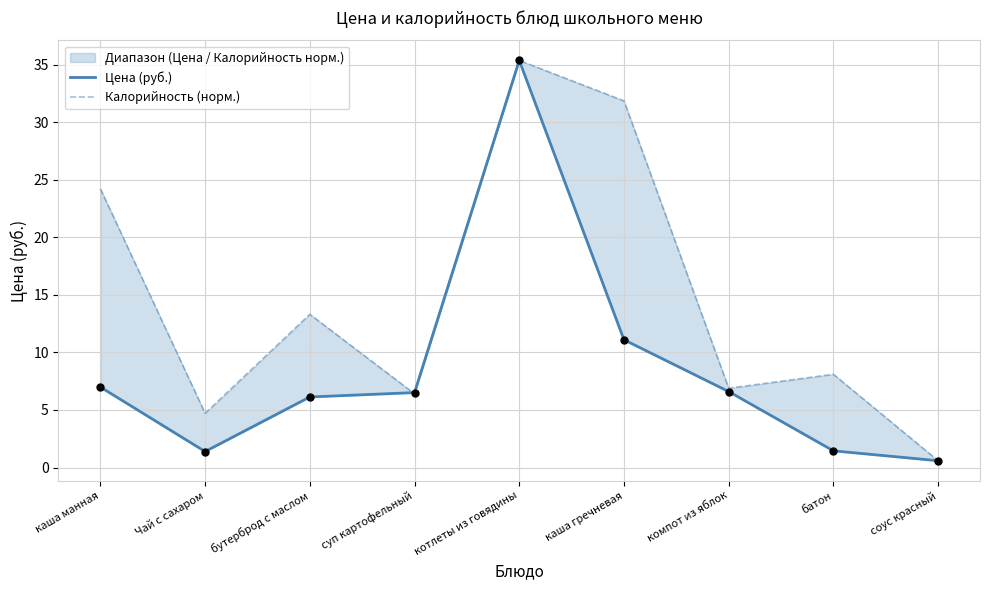

Which series reaches the maximum Y coordinate?

Цена (руб.)